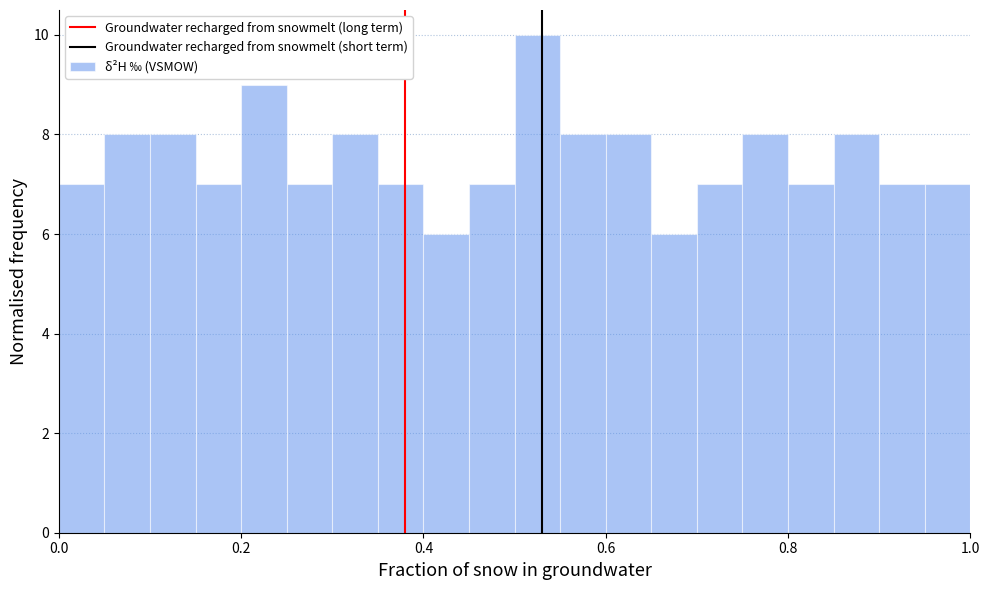

Read against the x-axis, roughly where is the centre of the tallest bar?

0.52